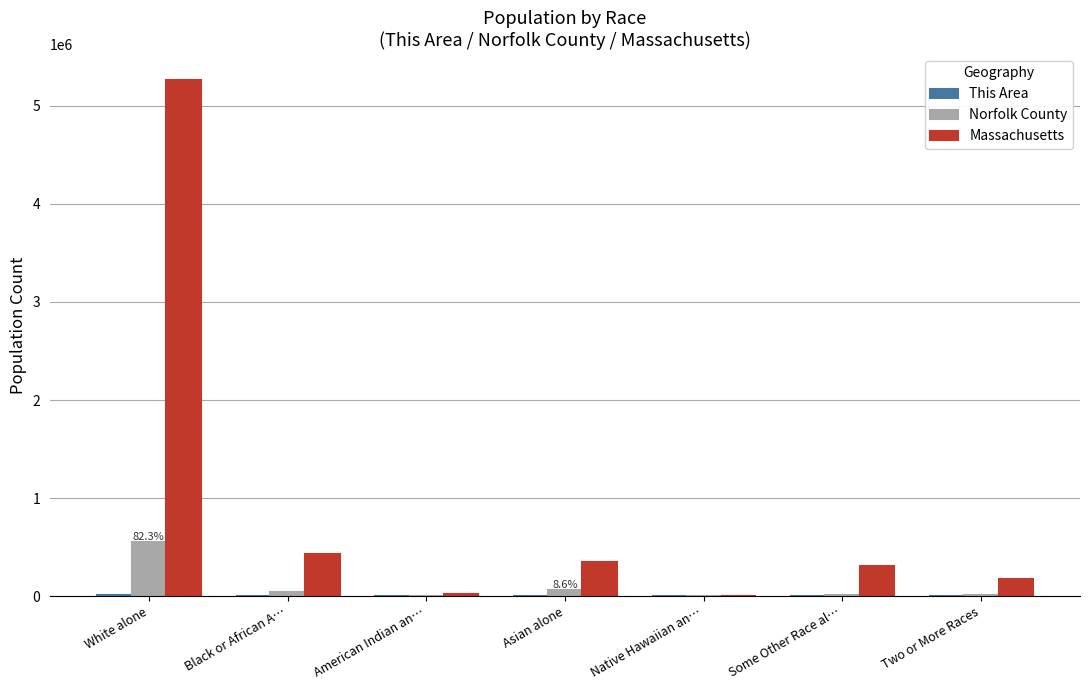

Which series has the largest total across all categories?

Massachusetts